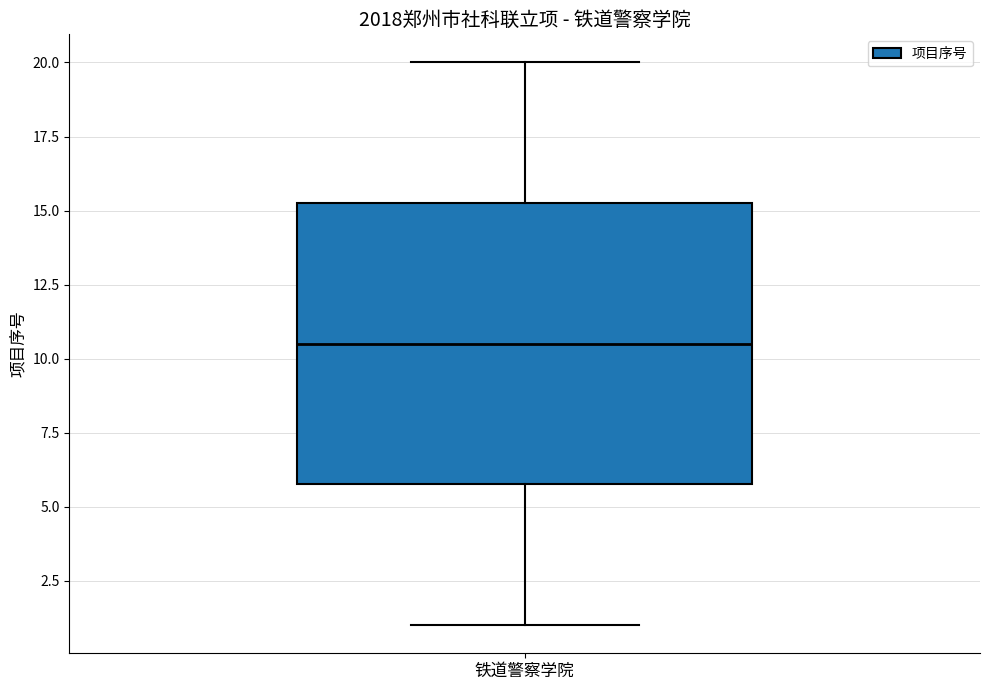

Where is the upper edge of the box for 铁道警察学院 on the y-axis? The values are not printed on the chart, so give them approximately, as read against the axis.

15.5